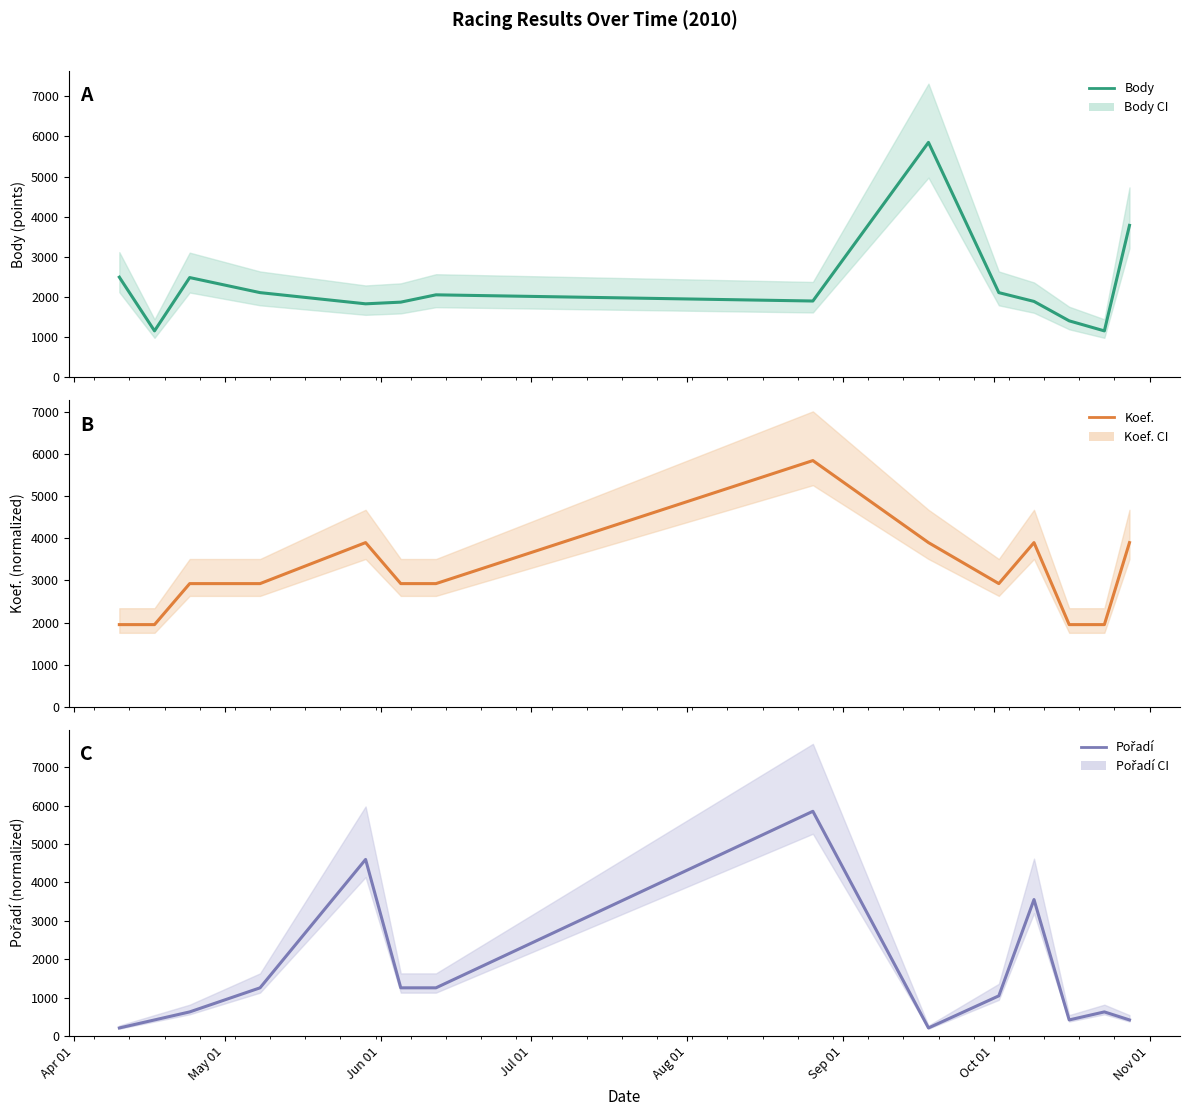

Count the number of data series in this chart.

3